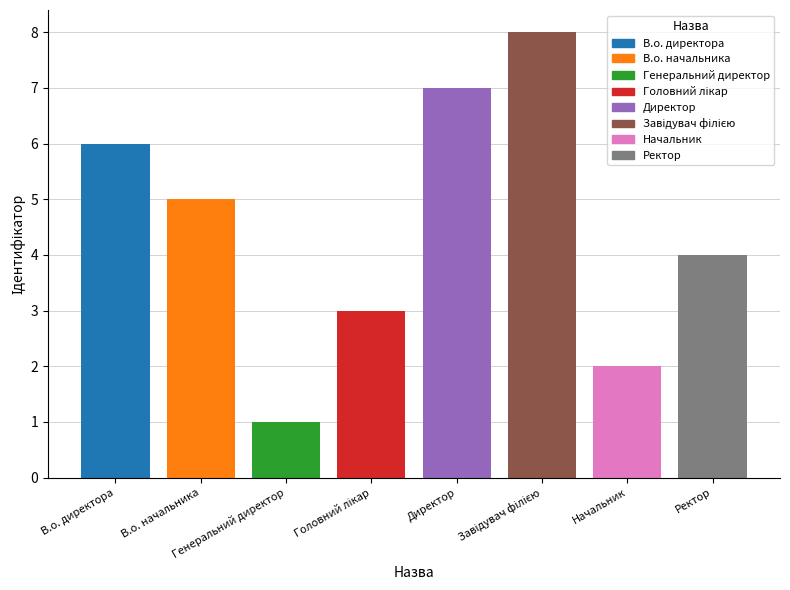

What is the greatest value displayed?

8